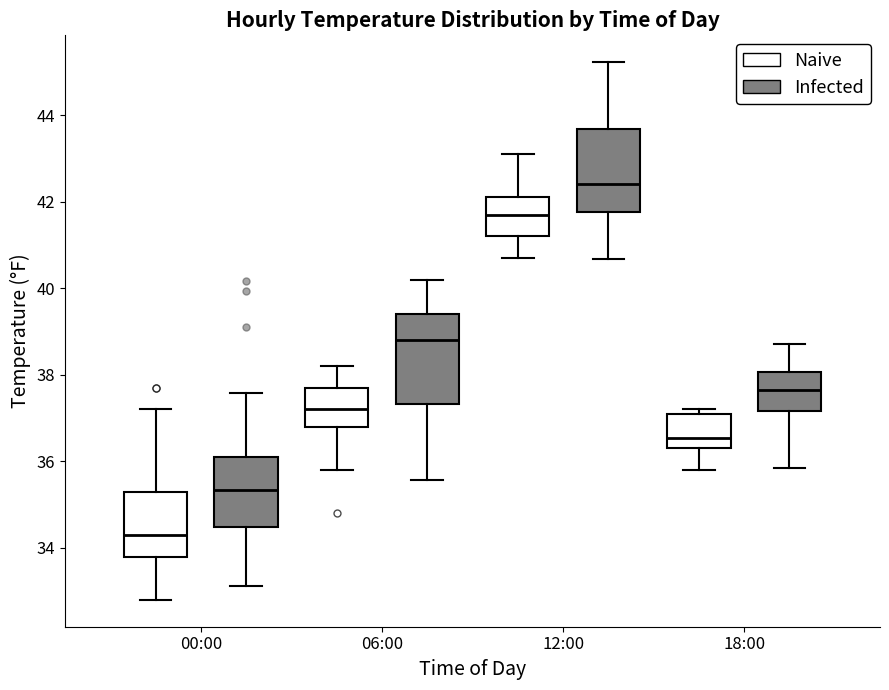

Comparing the boxes themselves (not the whiskers), which one is the tallest?

00:00 (Infected)